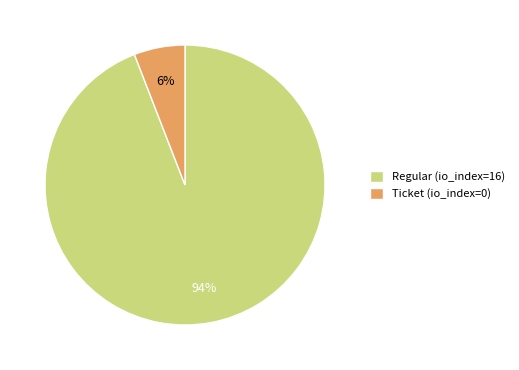

What percentage is the Regular (io_index=16) slice, to the nearest percent?

94%